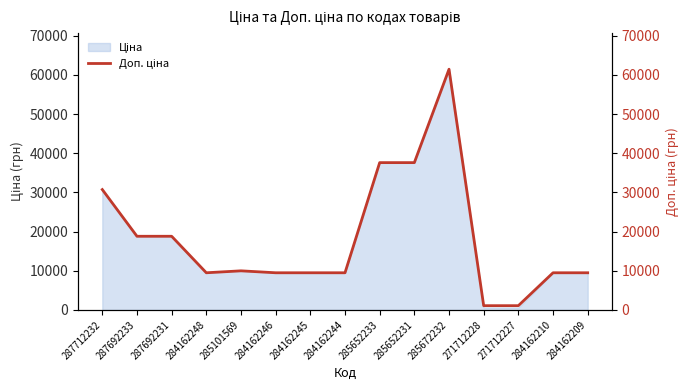

Which label corresponds to the smallest value in the chart?

271712228